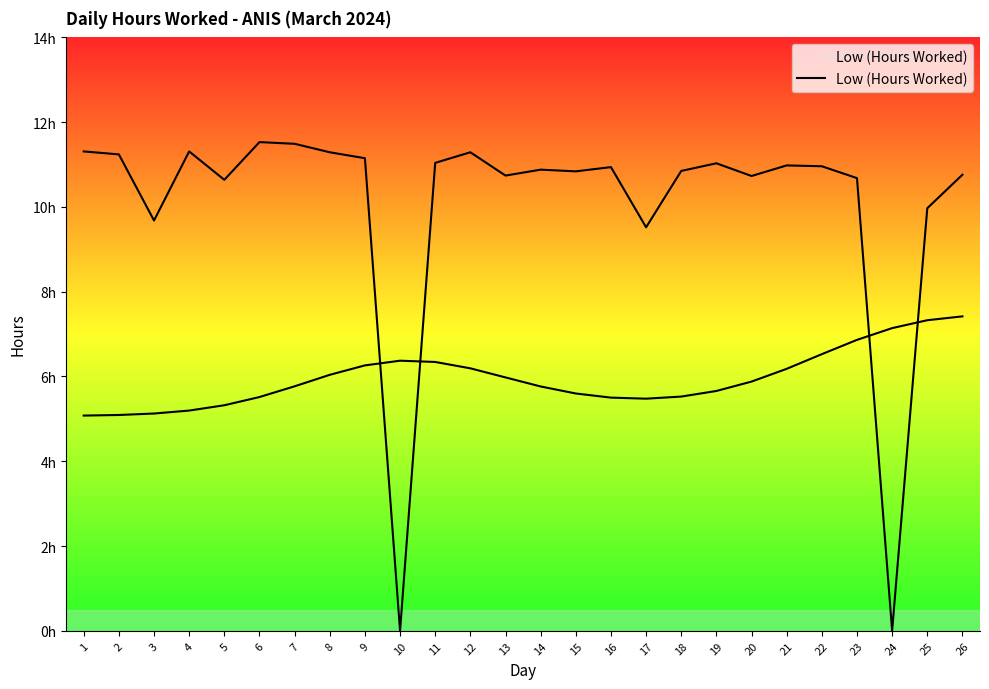

Between 15 and 23, which is larger?

15